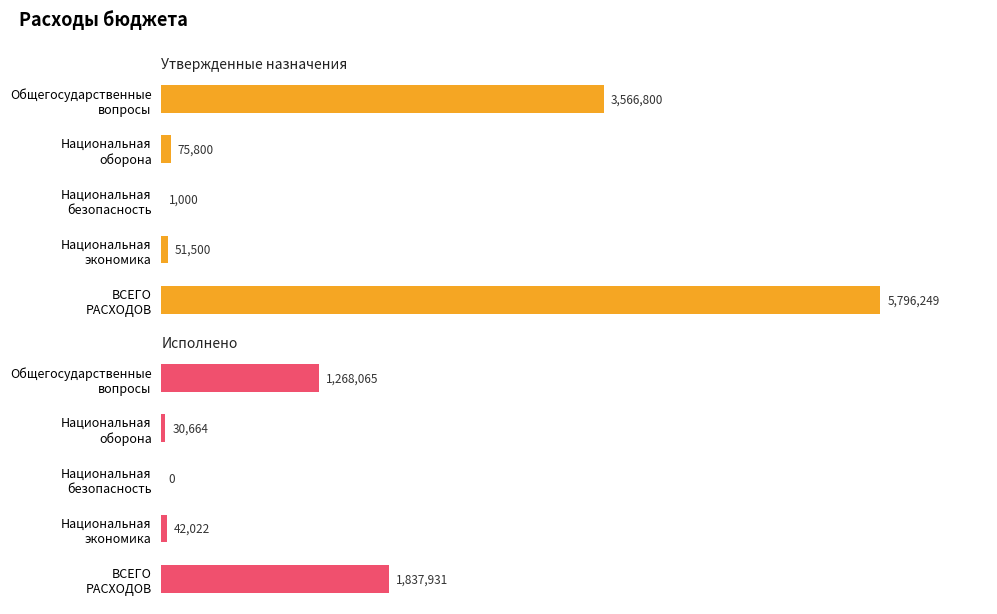

List the labels in order of Утвержденные назначения value, smallest first.

Национальная безопасность, Национальная экономика, Национальная оборона, Общегосударственные вопросы, ВСЕГО РАСХОДОВ